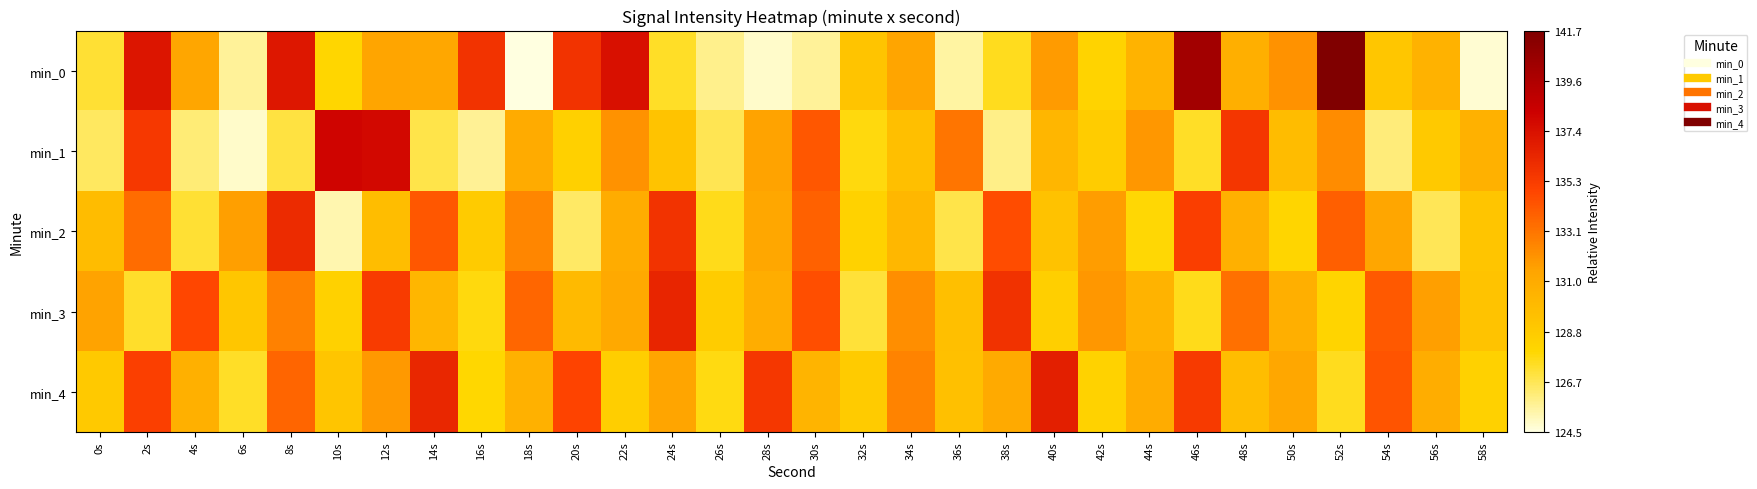

Reading left to right, list all the values displayed in this chart.

min_0: 0s=127.2	2s=137.2	4s=131.3	6s=125.6	8s=137.1	10s=128.0	12s=131.4	14s=131.2	16s=135.7	18s=124.5	20s=135.7	22s=137.5	24s=127.4	26s=125.8	28s=124.9	30s=125.7	32s=129.3	34s=131.4	36s=125.5	38s=127.5	40s=131.8	42s=128.2	44s=130.4	46s=140.2	48s=130.7	50s=132.0	52s=141.7	54s=129.1	56s=130.5	58s=124.7
min_1: 0s=126.5	2s=135.4	4s=126.2	6s=124.9	8s=127.0	10s=138.1	12s=137.9	14s=126.8	16s=125.7	18s=131.0	20s=128.4	22s=132.1	24s=129.3	26s=126.7	28s=131.5	30s=134.2	32s=127.8	34s=129.6	36s=133.1	38s=125.9	40s=130.2	42s=128.7	44s=131.9	46s=127.4	48s=135.6	50s=129.8	52s=132.3	54s=126.1	56s=128.9	58s=130.5
min_2: 0s=129.8	2s=133.4	4s=127.2	6s=131.6	8s=136.1	10s=125.3	12s=129.7	14s=134.2	16s=128.8	18s=132.5	20s=126.4	22s=130.9	24s=135.7	26s=127.6	28s=131.2	30s=133.8	32s=128.3	34s=130.1	36s=126.8	38s=134.6	40s=129.4	42s=131.7	44s=127.9	46s=135.2	48s=130.6	50s=128.1	52s=133.9	54s=131.3	56s=126.6	58s=129.2
min_3: 0s=131.5	2s=127.3	4s=134.8	6s=129.1	8s=132.7	10s=128.4	12s=135.3	14s=130.2	16s=127.8	18s=133.6	20s=129.9	22s=131.1	24s=136.4	26s=128.7	28s=130.8	30s=134.5	32s=127.1	34s=132.2	36s=129.6	38s=135.8	40s=128.5	42s=131.9	44s=130.4	46s=127.6	48s=133.3	50s=130.7	52s=128.2	54s=134.1	56s=131.6	58s=129.3
min_4: 0s=128.9	2s=135.1	4s=130.6	6s=127.4	8s=133.7	10s=129.2	12s=131.8	14s=136.3	16s=128.0	18s=130.5	20s=134.9	22s=128.6	24s=131.4	26s=127.7	28s=135.5	30s=130.3	32s=128.8	34s=132.6	36s=129.5	38s=131.0	40s=136.7	42s=128.3	44s=130.9	46s=135.4	48s=129.7	50s=131.2	52s=127.5	54s=134.3	56s=130.8	58s=128.4